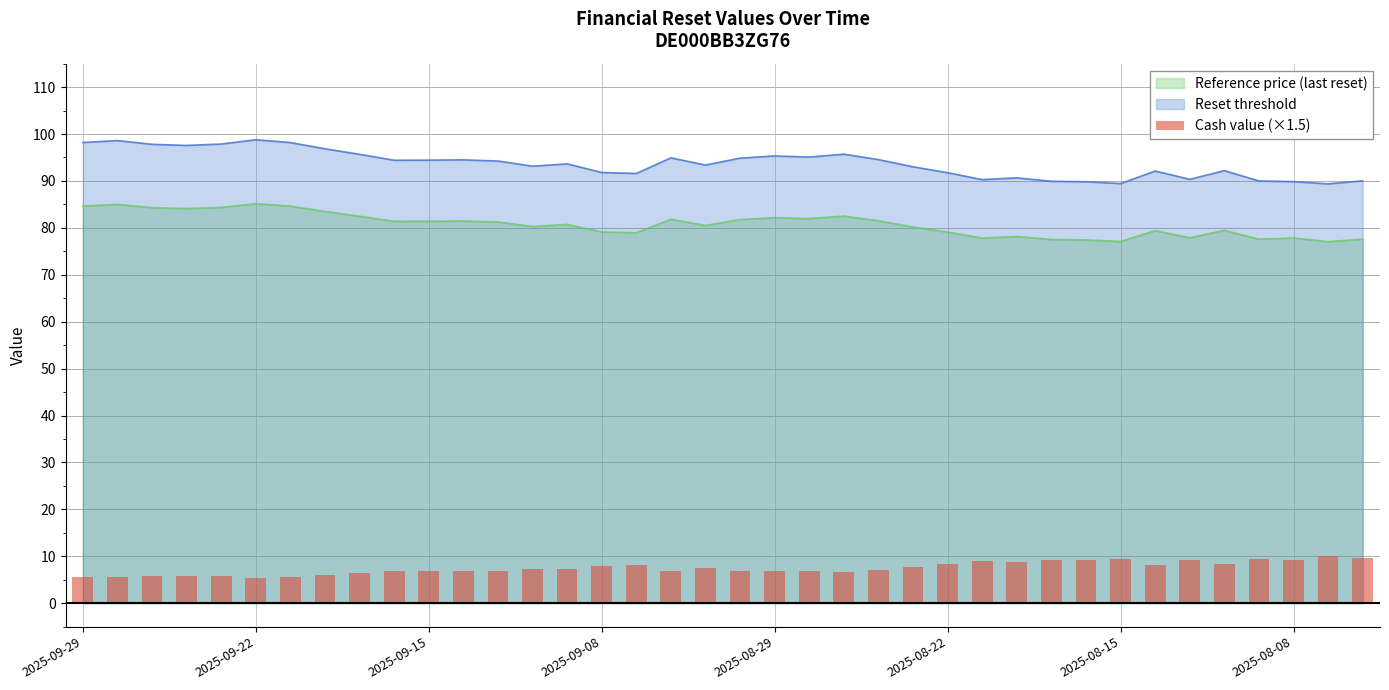

What is the lowest value of the Reset threshold series?

89.4